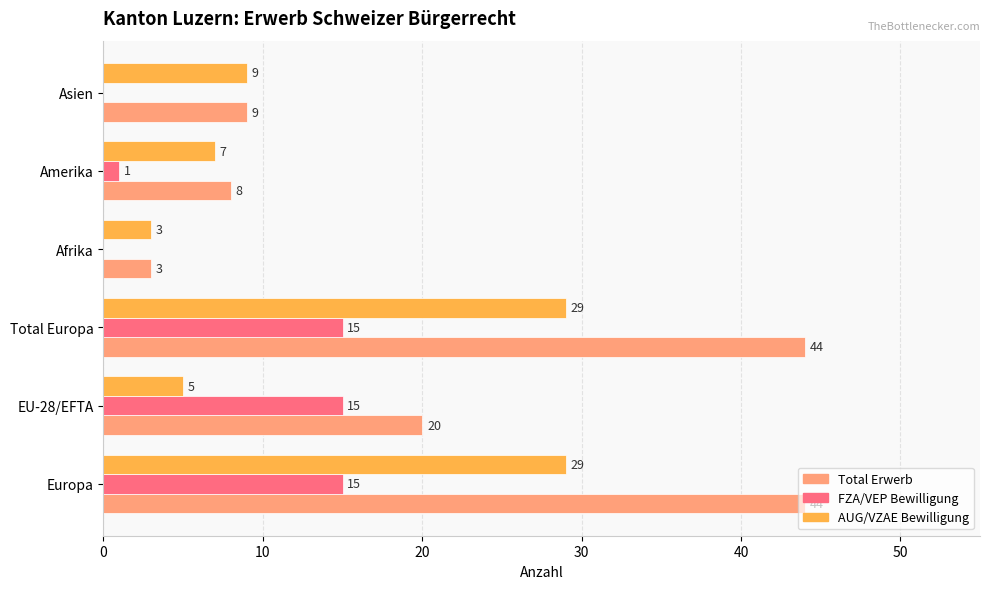

What is the sum of all Total Erwerb values?

128